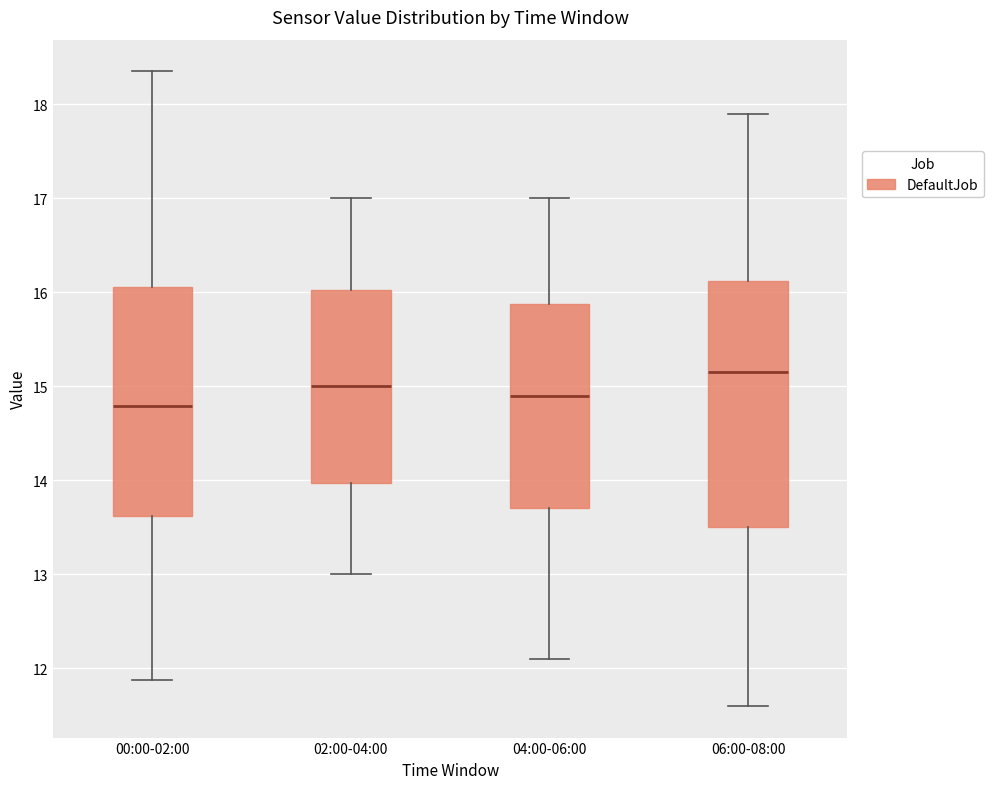

Where does the upper whisker of the box for 04:00-06:00 end on the y-axis? The values are not printed on the chart, so give them approximately, as read against the axis.

17.0